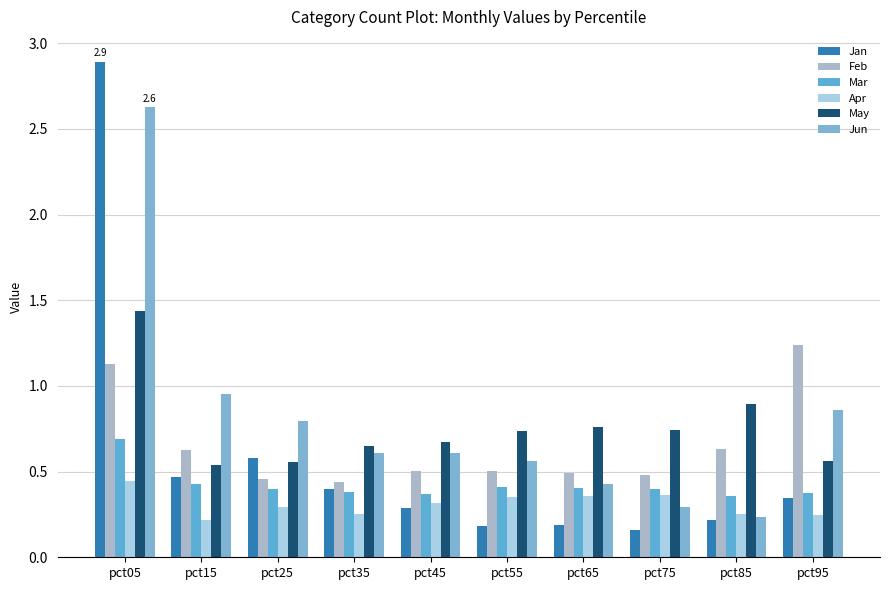

What is the difference between the highest and lowest values at pct05?

2.4